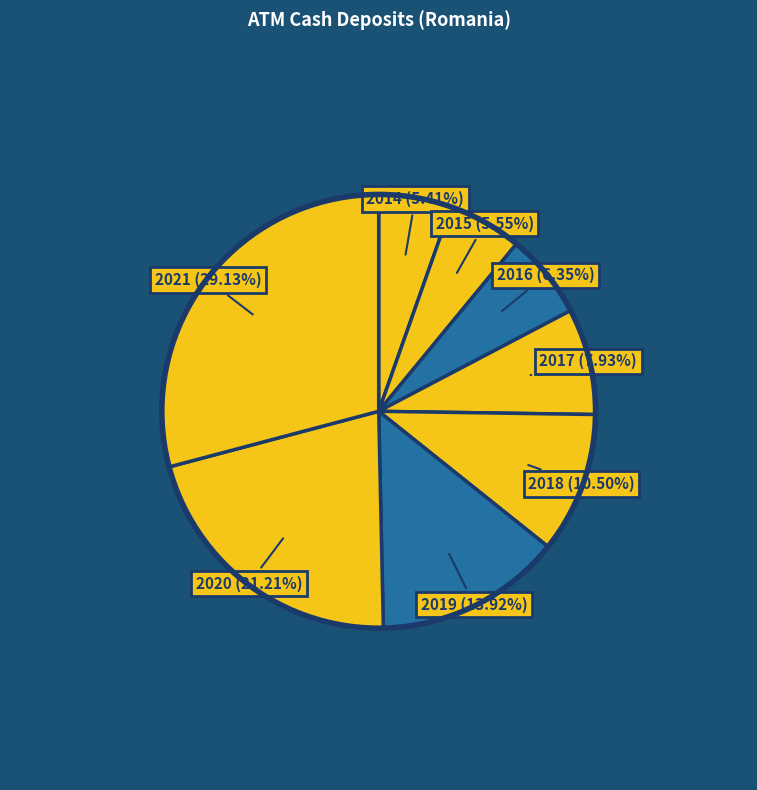

How many segments does this pie chart have?

8